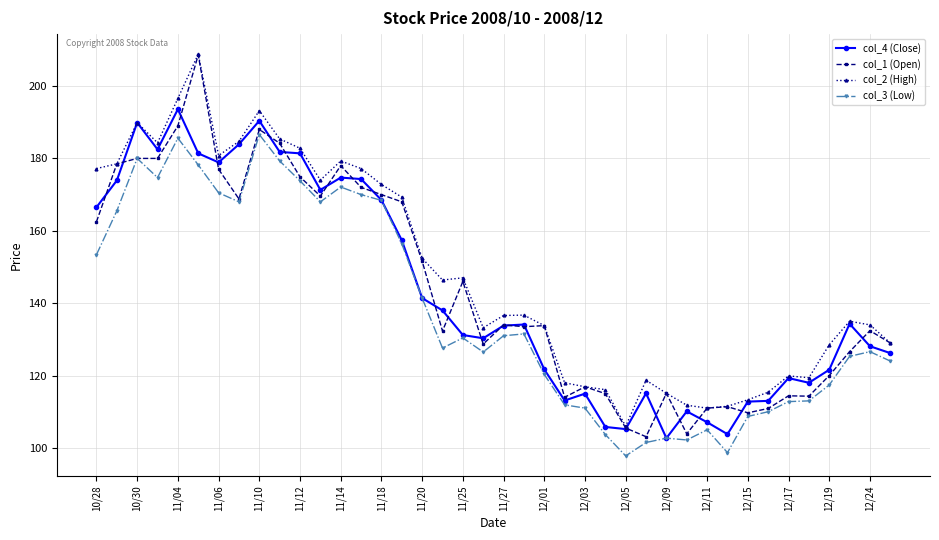

What is the highest value of the col_3 (Low) series?

186.6